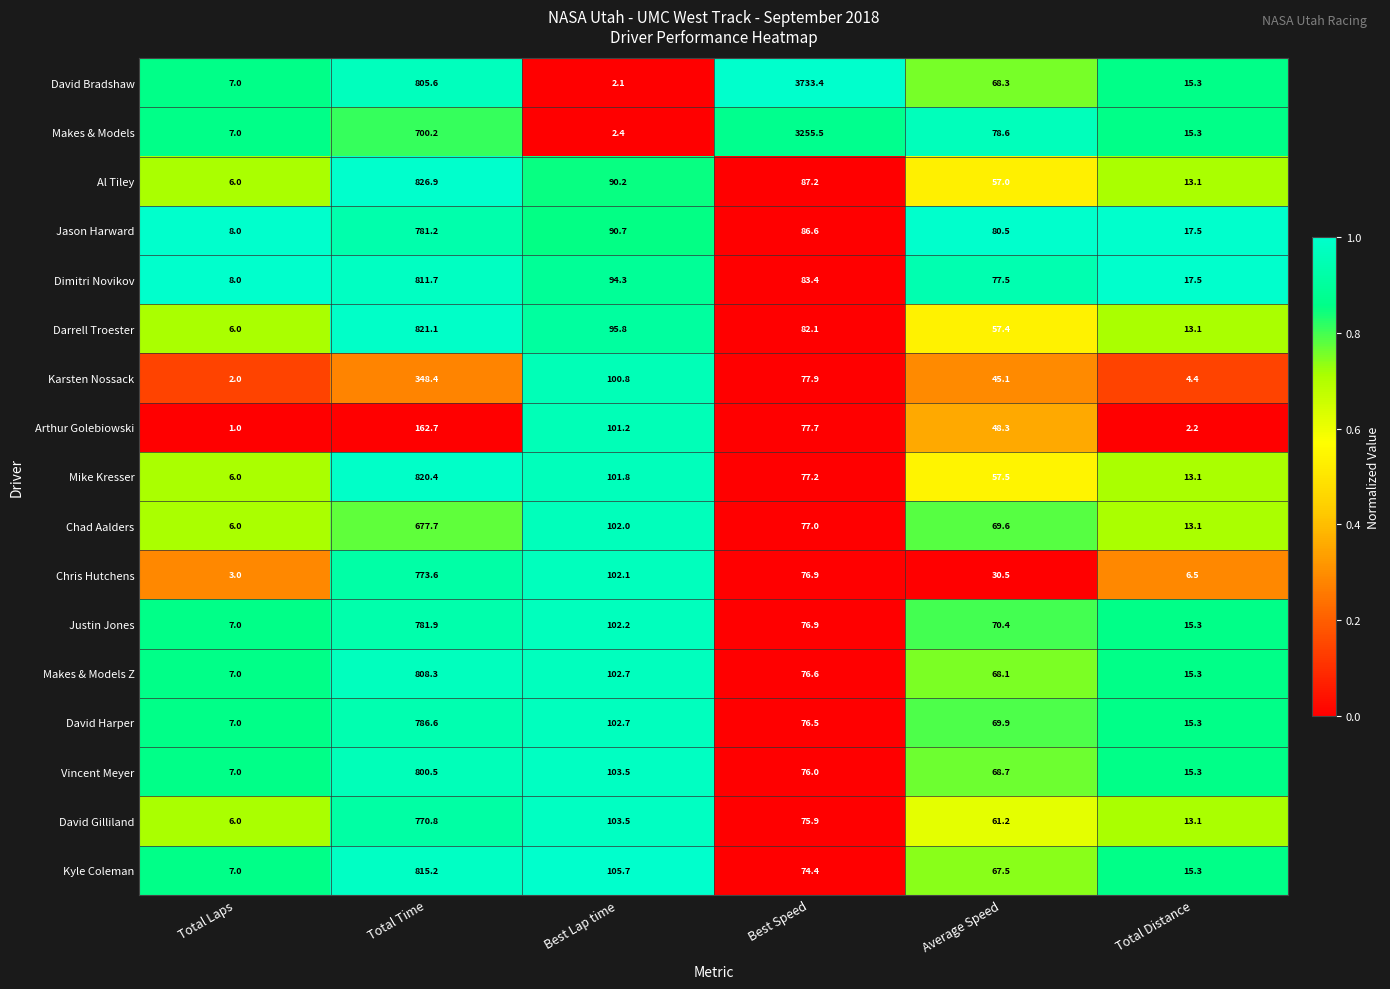

At which category does the chart reach its minimum across all series?

Total Laps